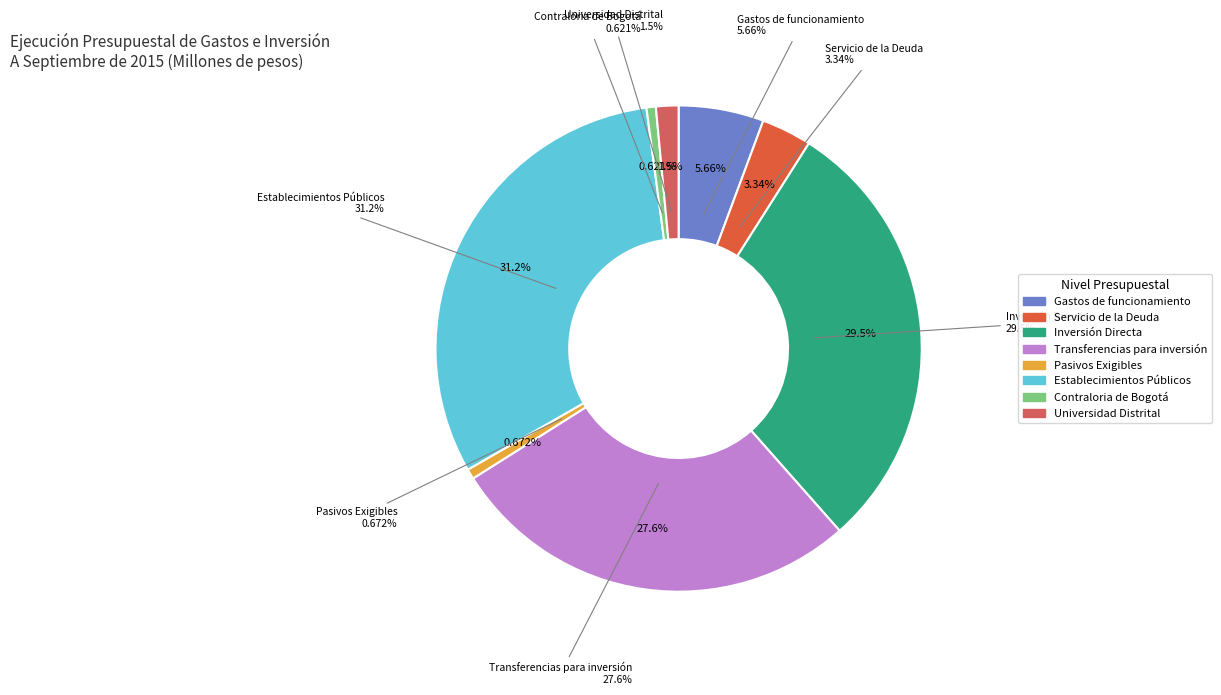

Does any single category account for the majority?

No